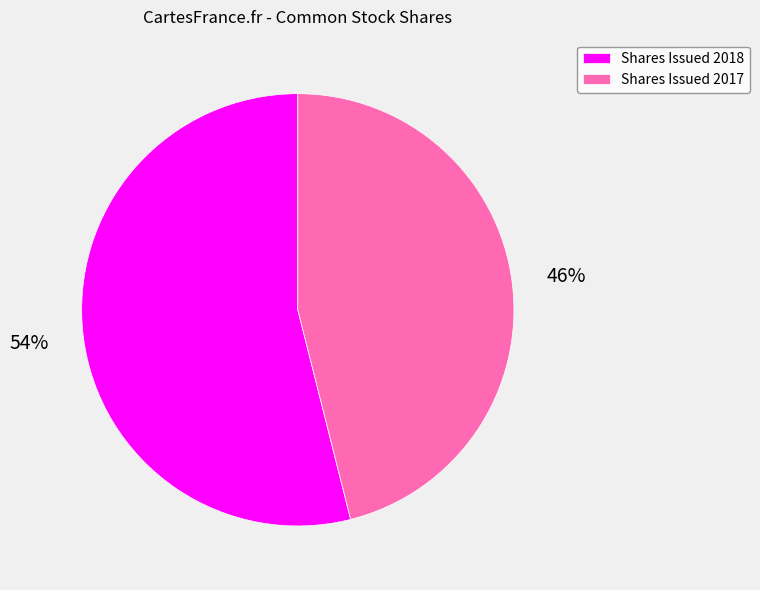

Is it true that Shares Issued 2017 is 55% of the pie?

False